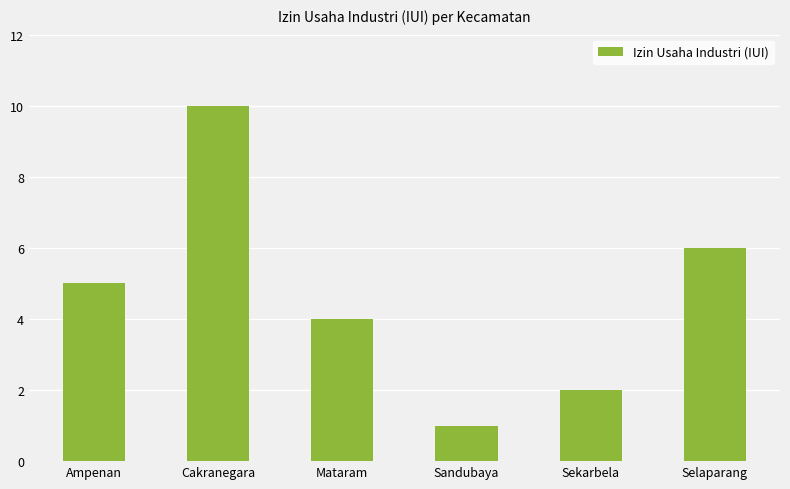

Reading left to right, transcribe all the data shown in this chart.

Ampenan=5	Cakranegara=10	Mataram=4	Sandubaya=1	Sekarbela=2	Selaparang=6